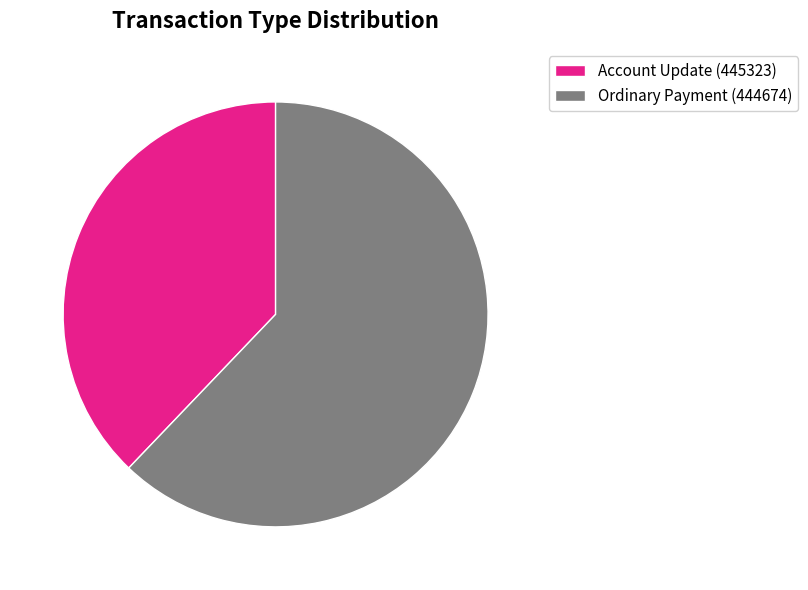

Which slice is the largest?

Ordinary Payment (444674)